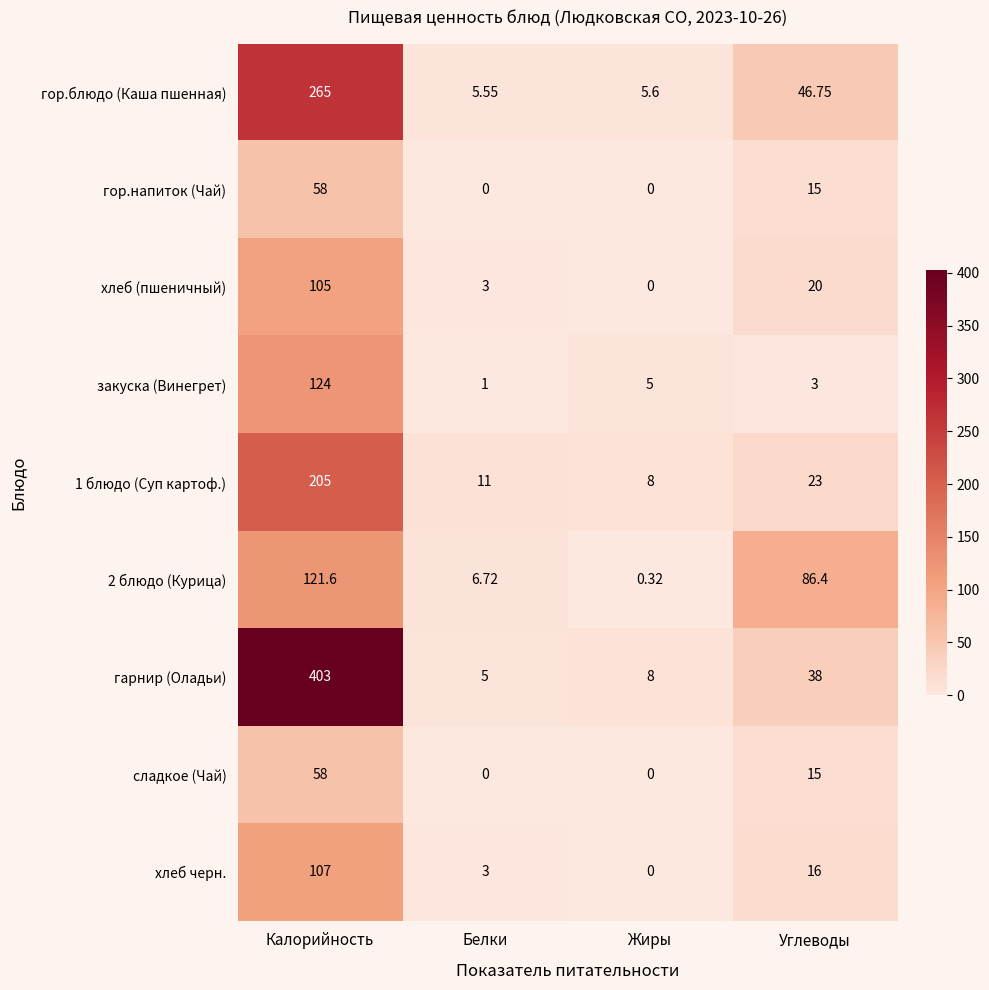

Which series has the widest spread of values?

гарнир (Оладьи)